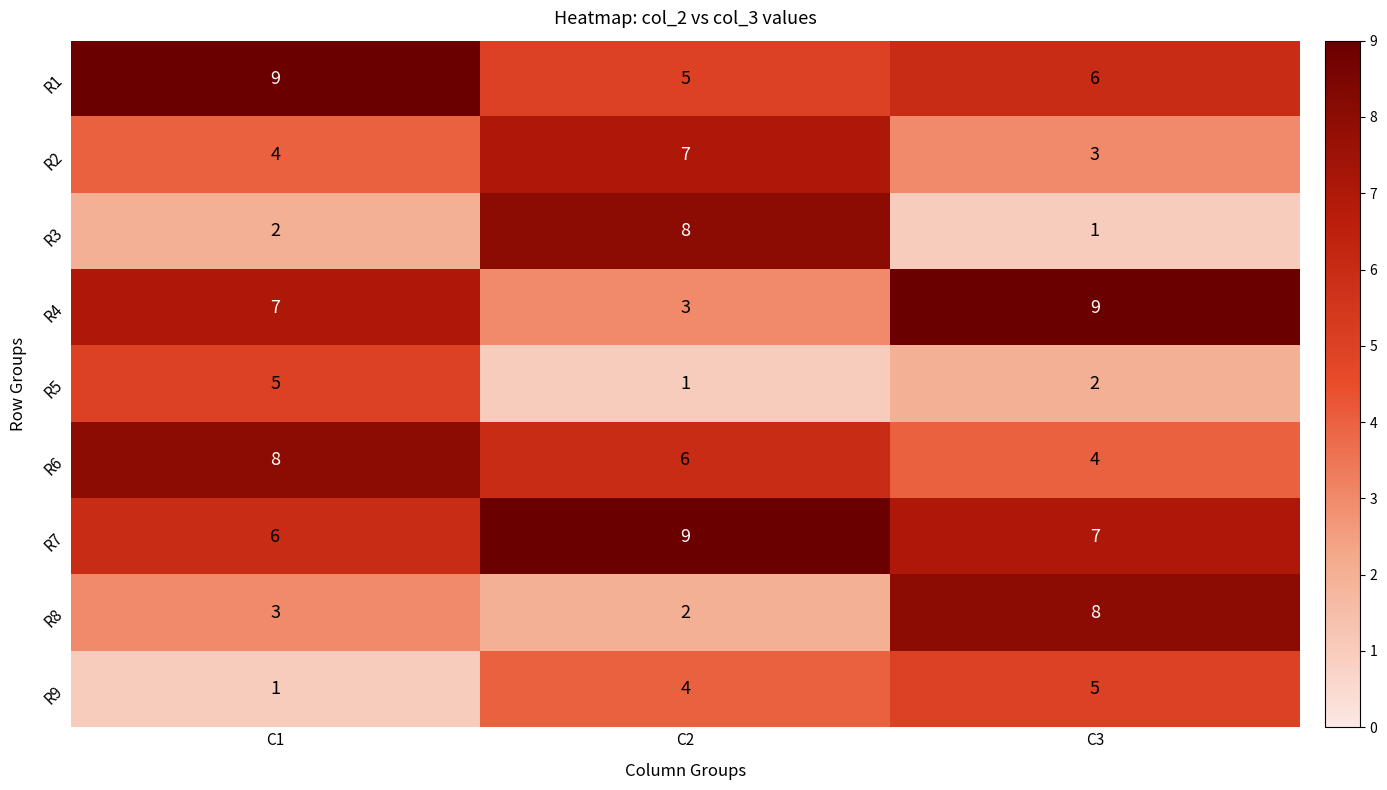

Which series has the largest total across all categories?

R7